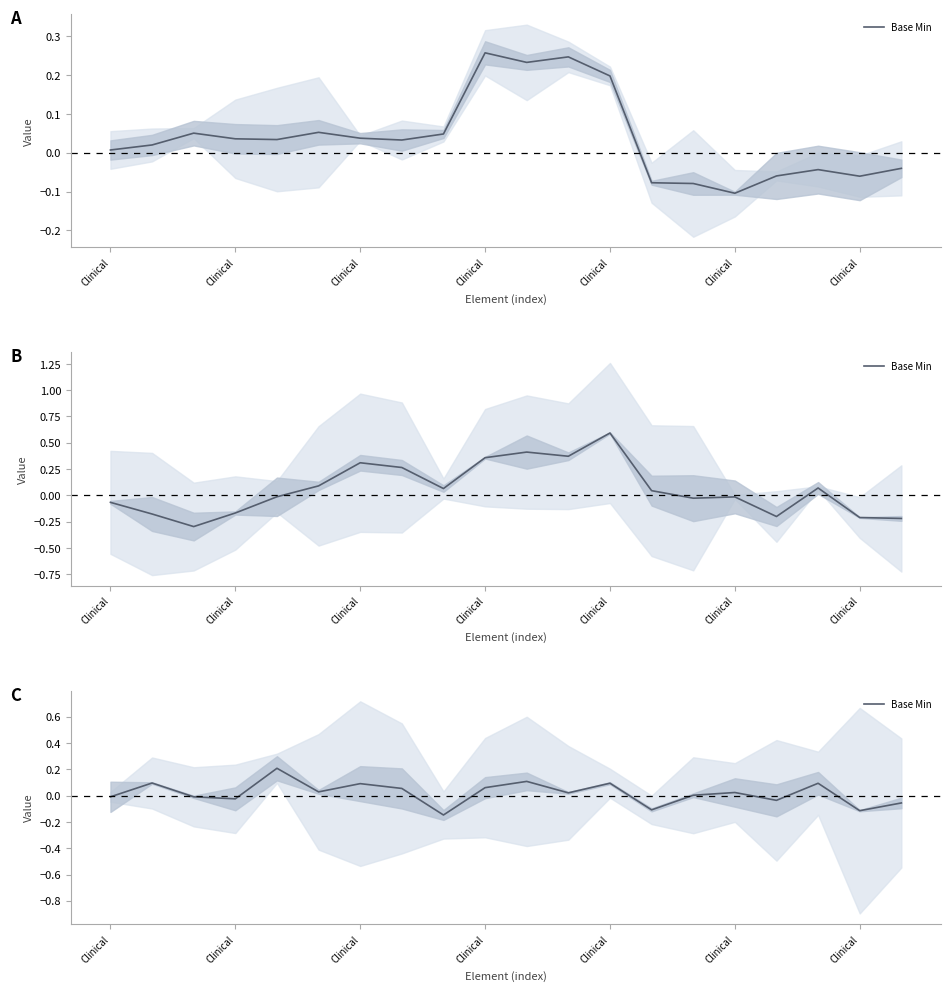

True or false: the data has more than 1 interior local peaks.

True